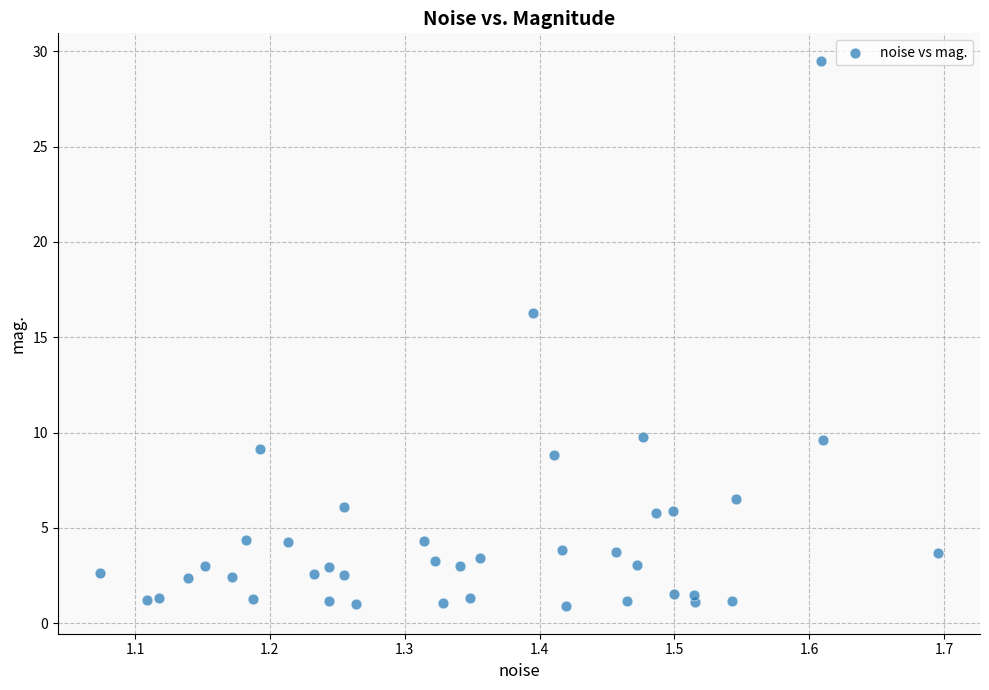

What Y value in the scatter plot is closest to 15?

16.3